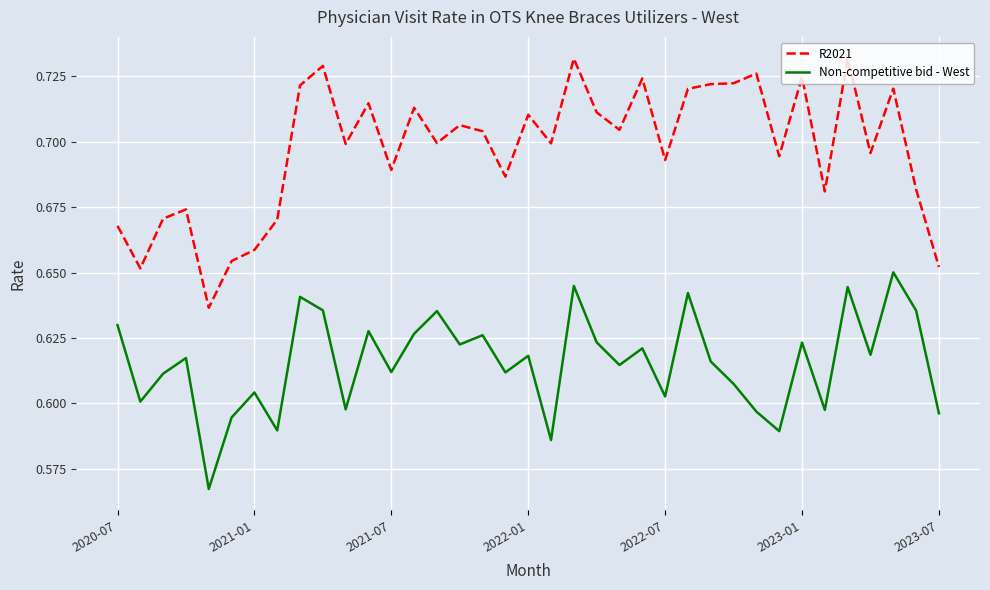

Which series has the widest spread of values?

R2021